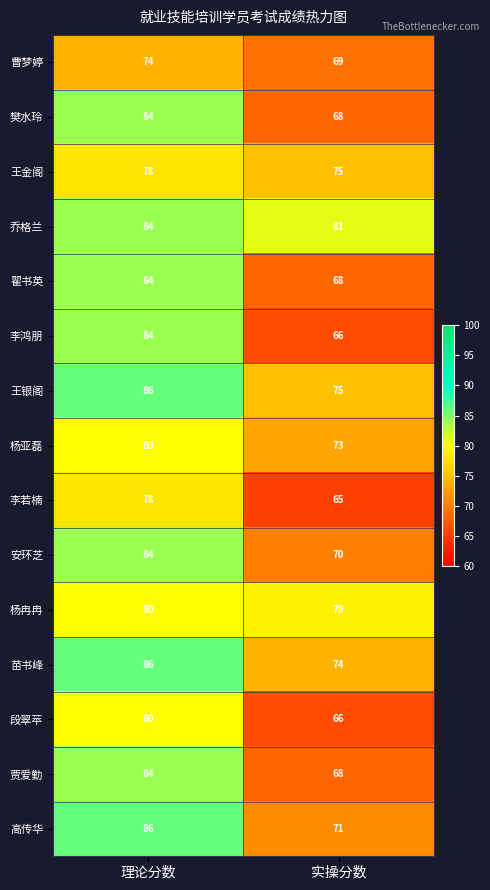

Which series changed the most between 理论分数 and 实操分数?

李鸿朋